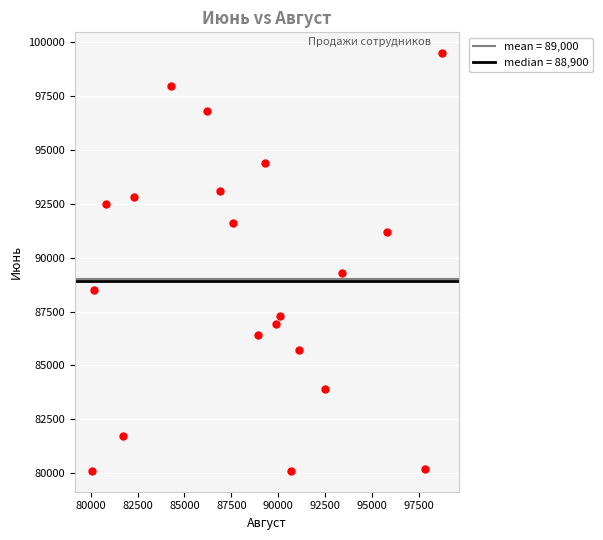

What is the range of Y values (max minus min)?

19400